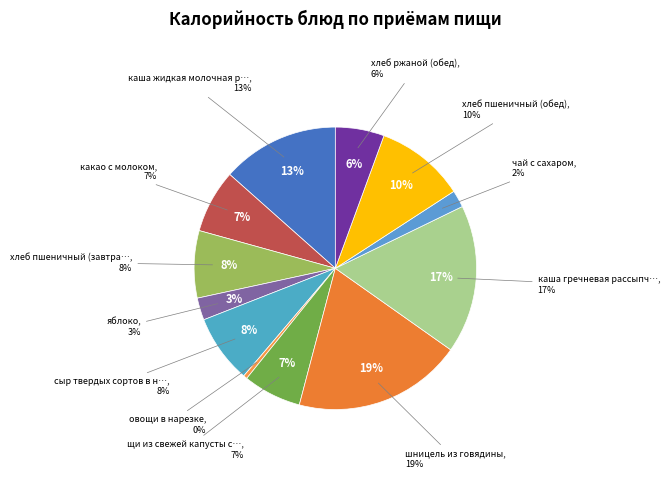

Which has a higher value, каша жидкая молочная рисовая or каша гречневая рассыпчатая?

каша гречневая рассыпчатая